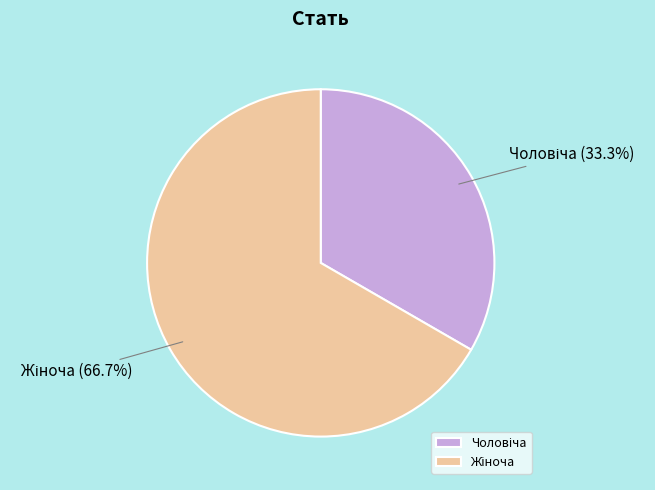

Is there a majority slice in this chart?

Yes